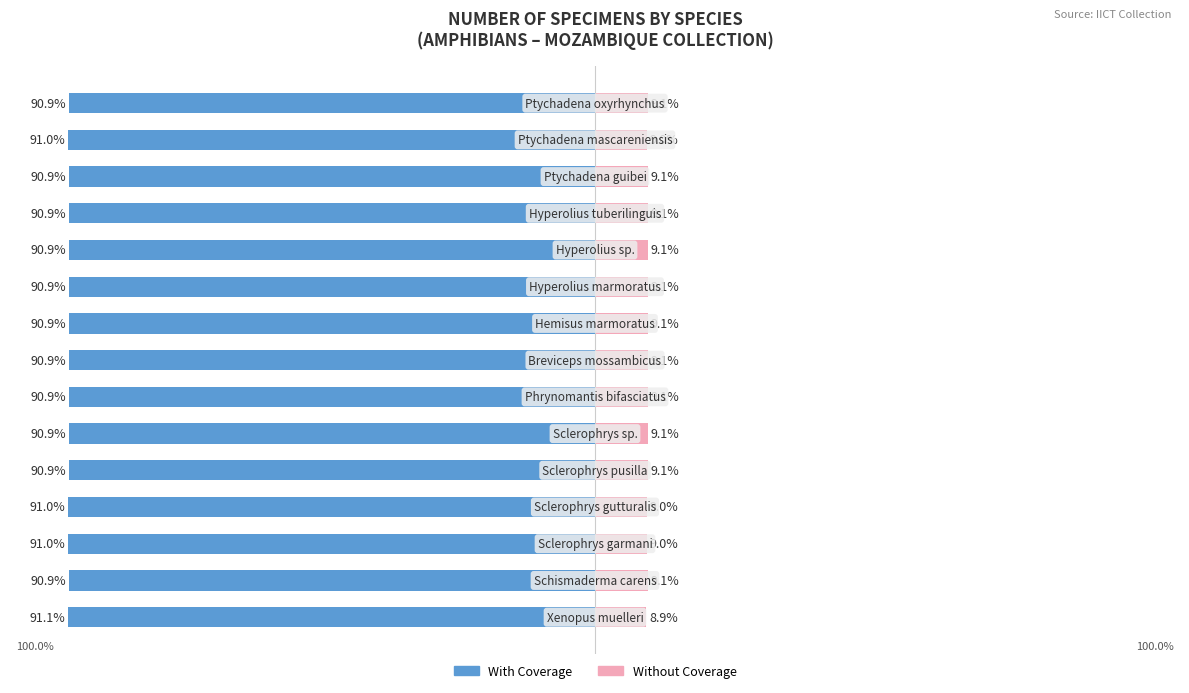

What is the approximate value of Without Coverage at 10?

9.1